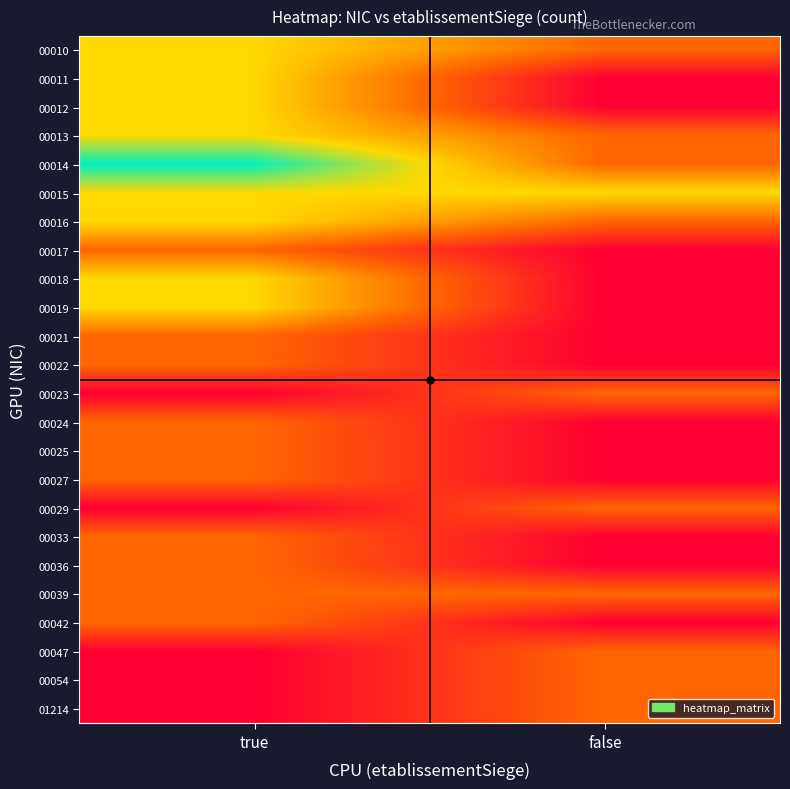

Which series has the largest range (max minus min)?

00014